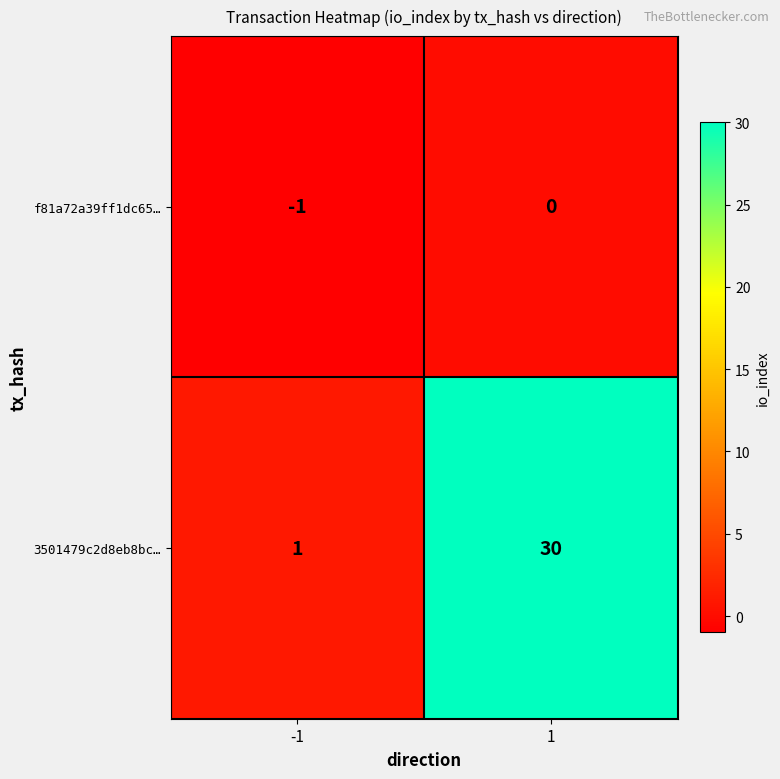

Which category has the highest value across all series?

1